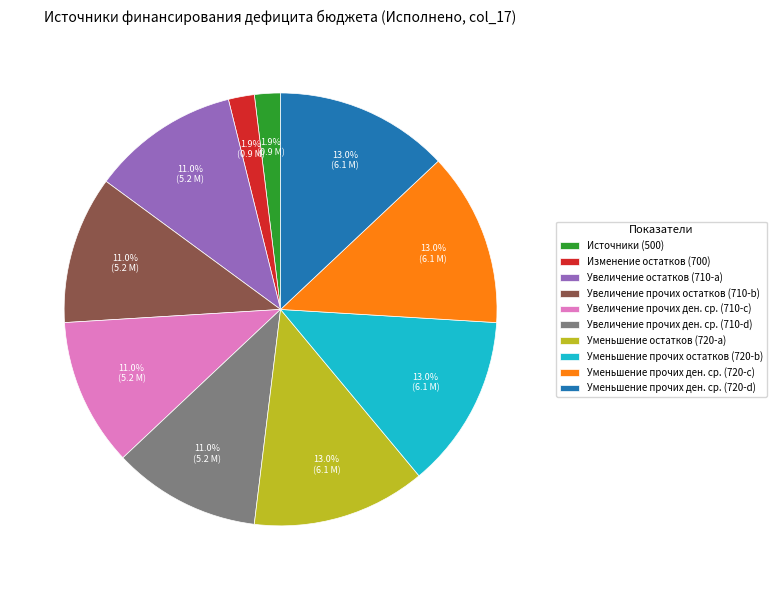

Count the number of slices in the pie.

10